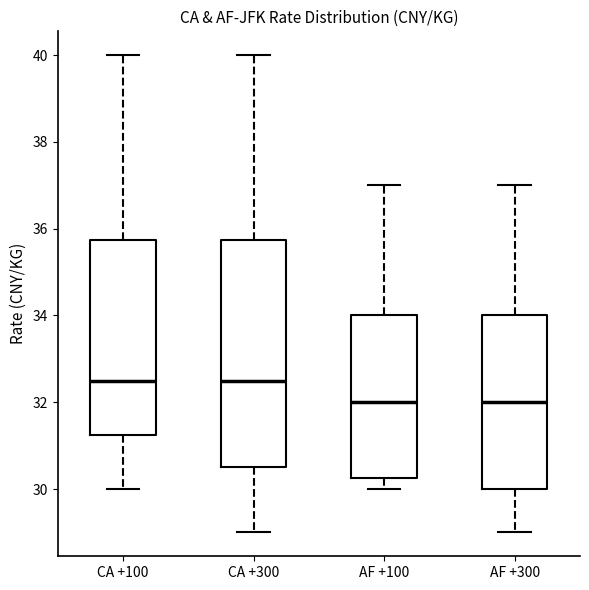

Where is the upper edge of the box for AF +100 on the y-axis? The values are not printed on the chart, so give them approximately, as read against the axis.

34.0